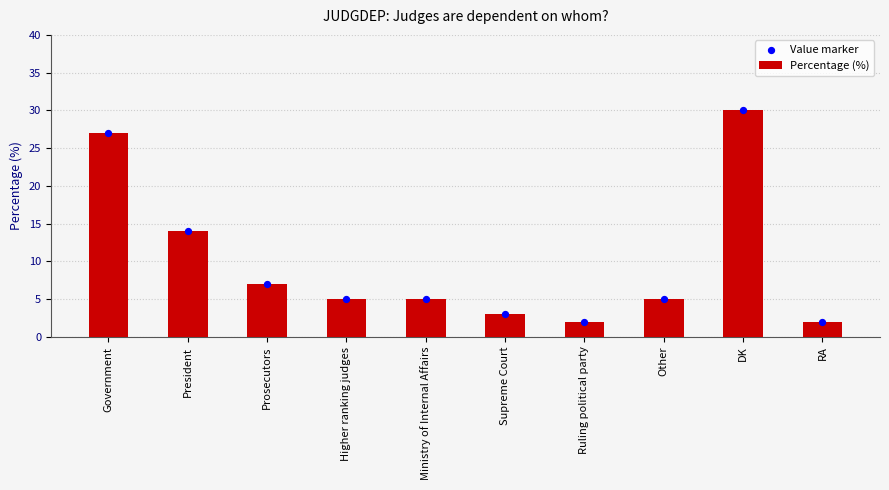

Which series contains the highest Y value?

Percentage (%)